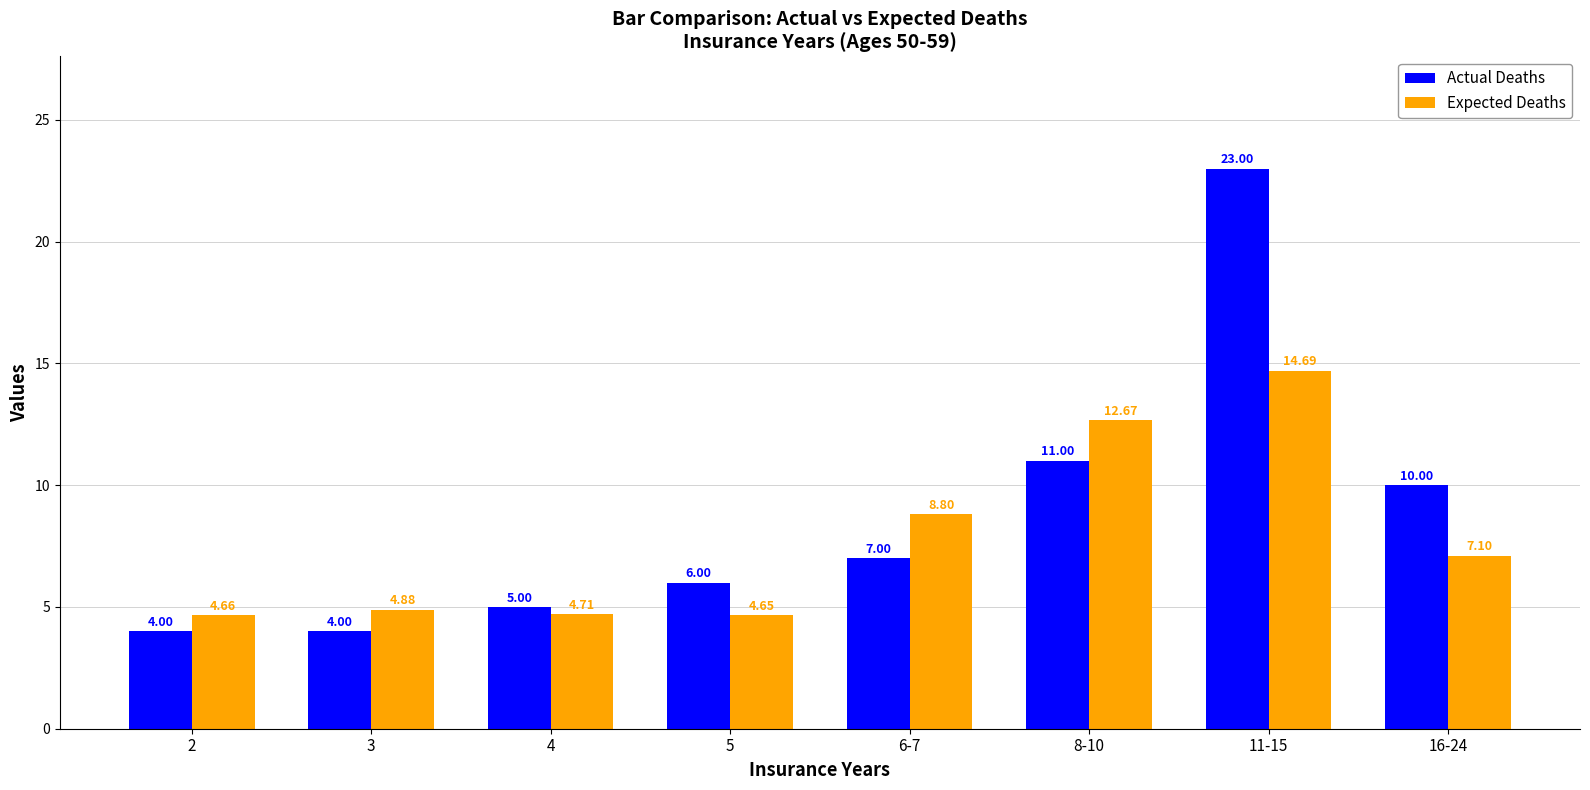

What is the minimum value shown in the chart?

4.0